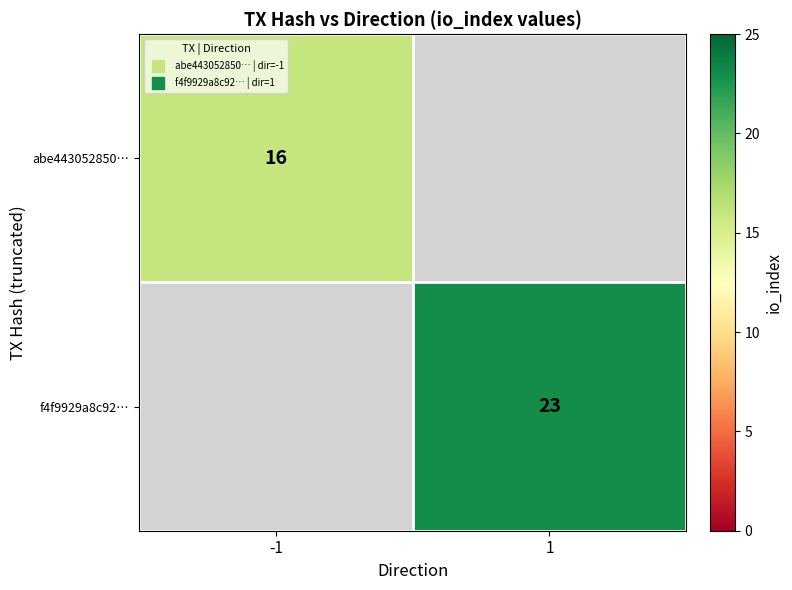

Rank the series at 1 from lowest to highest value.

abe443052850…, f4f9929a8c92…